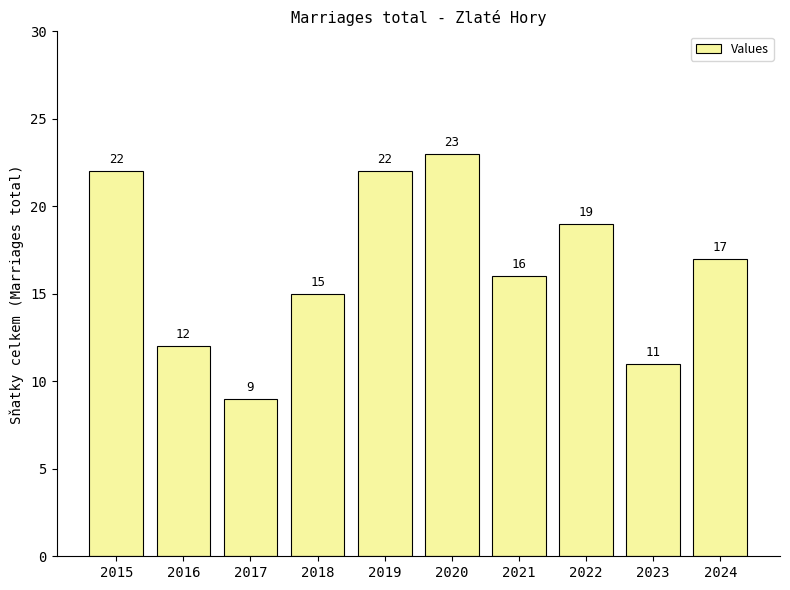

Reading right to left, what are all the values shown in this chart?

2024=17	2023=11	2022=19	2021=16	2020=23	2019=22	2018=15	2017=9	2016=12	2015=22